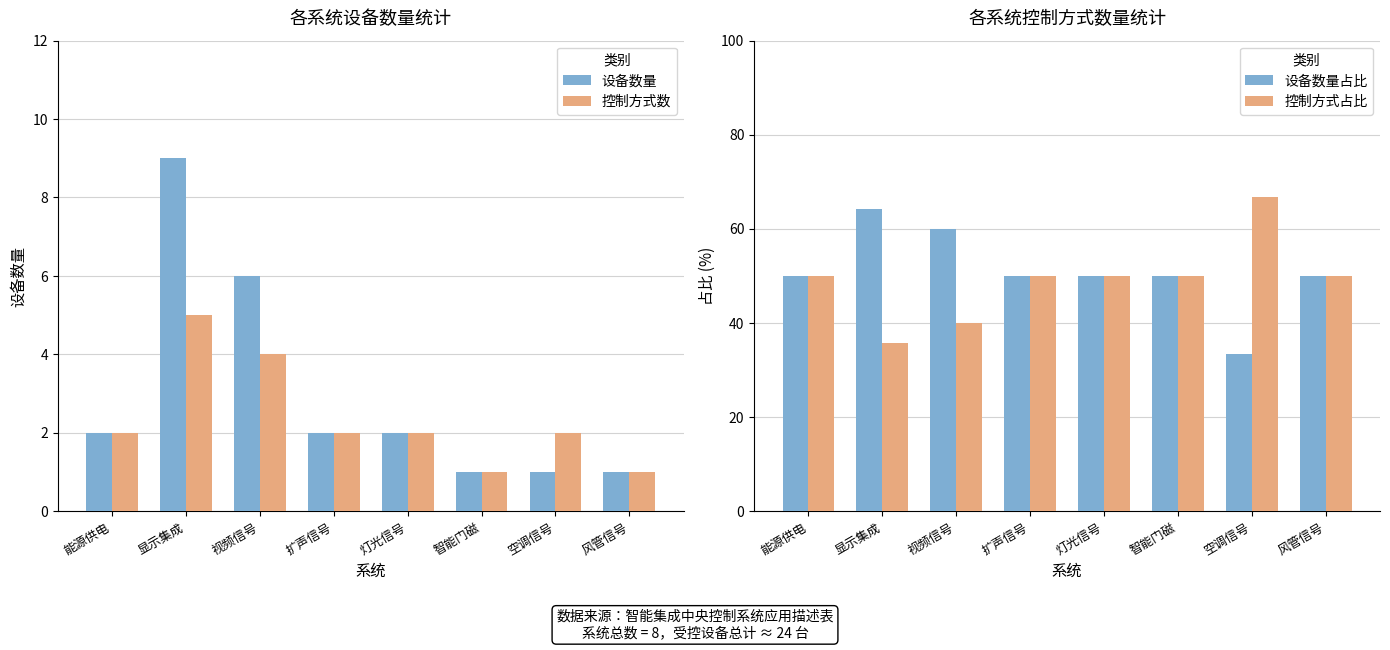

The value of 设备数量占比 at 显示集成 is 113.5. True or false?

False